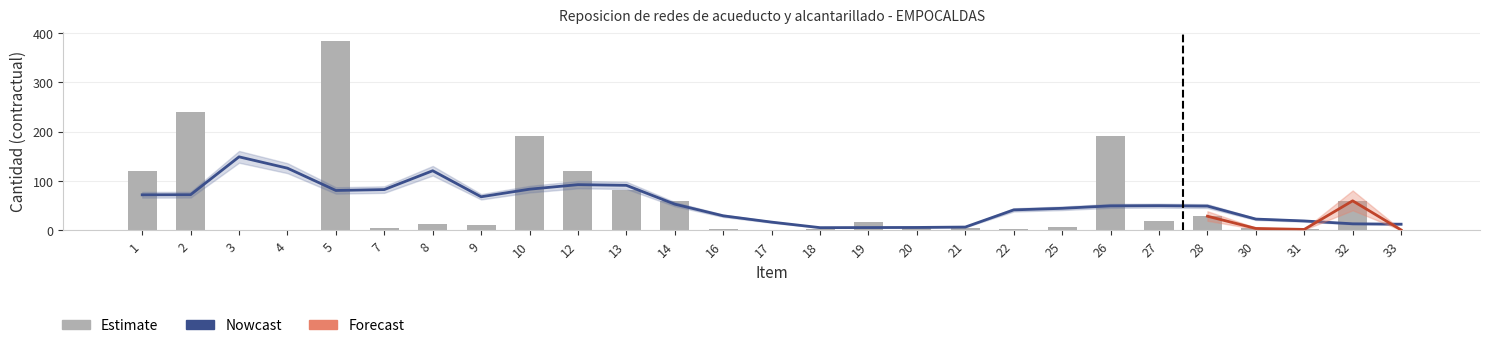

At which category does the chart reach its minimum across all series?

3